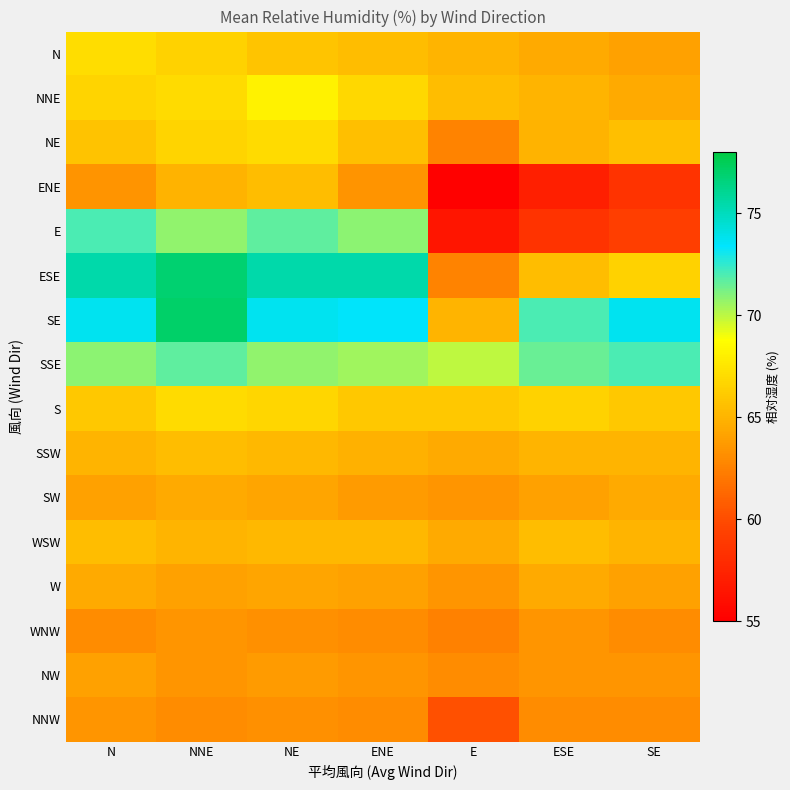

Reading left to right, extract all data points from this chart.

N: N=67.1	NNE=66.5	NE=65.8	ENE=65.5	E=65.0	ESE=64.5	SE=64.0
NNE: N=66.6	NNE=67.0	NE=68.2	ENE=66.8	E=65.5	ESE=65.0	SE=64.5
NE: N=65.7	NNE=66.6	NE=67.0	ENE=65.6	E=62.6	ESE=64.9	SE=65.6
ENE: N=63.4	NNE=64.9	NE=65.5	ENE=63.4	E=55.1	ESE=57.1	SE=58.5
E: N=72.0	NNE=70.8	NE=71.7	ENE=70.9	E=56.5	ESE=58.5	SE=59.2
ESE: N=75.4	NNE=76.9	NE=75.4	ENE=75.4	E=62.6	ESE=65.5	SE=66.5
SE: N=73.7	NNE=77.1	NE=73.7	ENE=73.5	E=65.0	ESE=72.0	SE=73.7
SSE: N=70.9	NNE=71.7	NE=70.8	ENE=70.5	E=70.0	ESE=71.5	SE=72.0
S: N=66.0	NNE=67.0	NE=66.7	ENE=66.0	E=66.0	ESE=66.5	SE=66.0
SSW: N=65.0	NNE=65.5	NE=65.2	ENE=64.8	E=64.5	ESE=65.0	SE=65.0
SW: N=64.0	NNE=64.5	NE=64.2	ENE=63.8	E=63.5	ESE=64.0	SE=64.5
WSW: N=65.5	NNE=65.0	NE=65.2	ENE=65.2	E=64.5	ESE=65.5	SE=65.0
W: N=64.5	NNE=64.0	NE=64.2	ENE=64.0	E=63.5	ESE=64.5	SE=64.0
WNW: N=63.0	NNE=63.5	NE=63.2	ENE=63.0	E=62.5	ESE=63.5	SE=63.0
NW: N=64.0	NNE=63.5	NE=63.8	ENE=63.5	E=63.0	ESE=63.5	SE=63.5
NNW: N=63.5	NNE=63.0	NE=63.2	ENE=63.0	E=60.2	ESE=63.0	SE=63.0